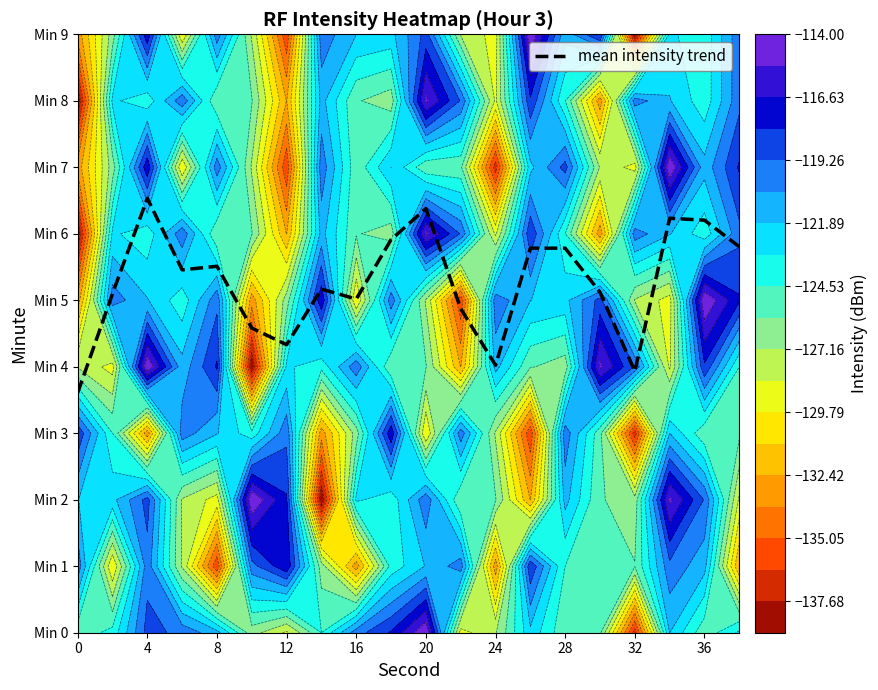

Count the number of data series in this chart.

1